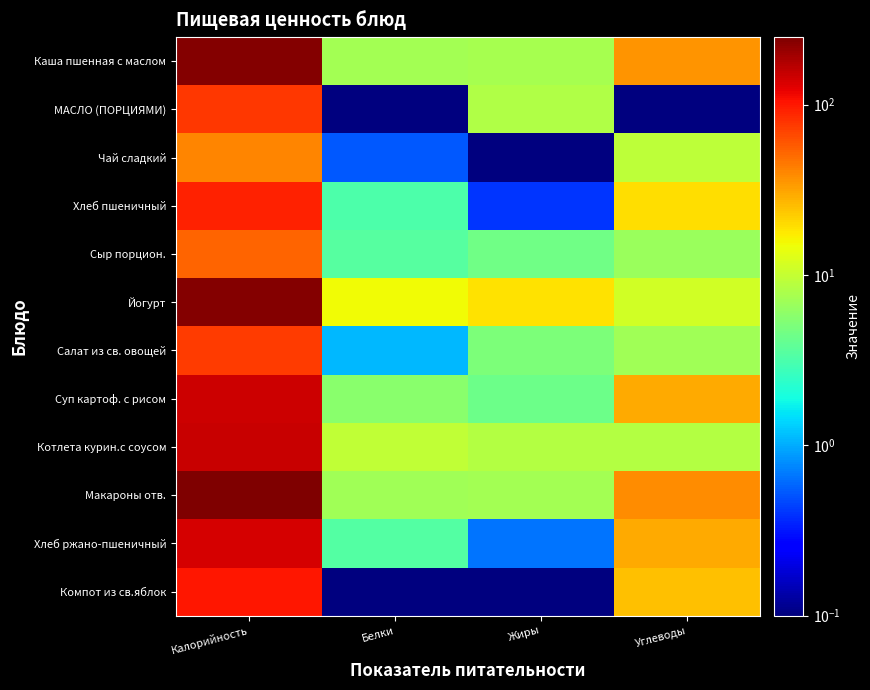

List the series in order of their peak value, highest first.

Макароны отв., Каша пшенная с маслом, Йогурт, Котлета курин.с соусом, Суп картоф. с рисом, Хлеб ржано-пшеничный, Компот из св.яблок, Хлеб пшеничный, МАСЛО (ПОРЦИЯМИ), Салат из св. овощей, Сыр порцион., Чай сладкий